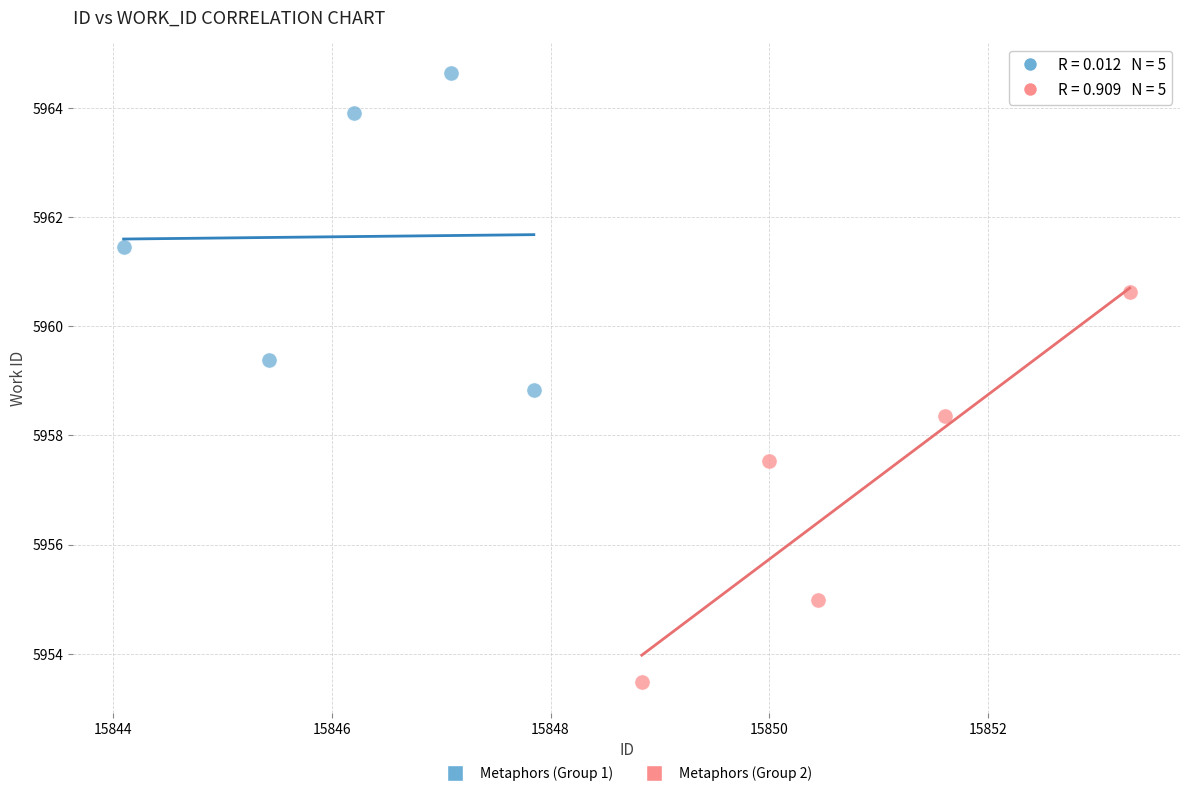

What are all the series names shown in the legend?

Metaphors (Group 1), Metaphors (Group 2)